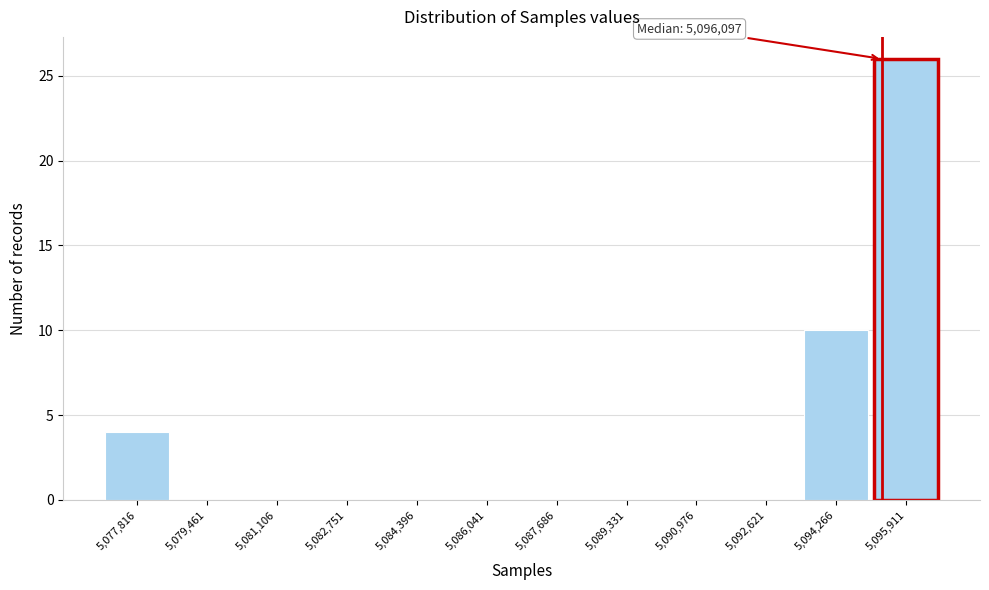

Reading left to right, list all the values displayed in this chart.

5,077,816=4	5,079,461=0	5,081,106=0	5,082,751=0	5,084,396=0	5,086,041=0	5,087,686=0	5,089,331=0	5,090,976=0	5,092,621=0	5,094,266=10	5,095,911=26